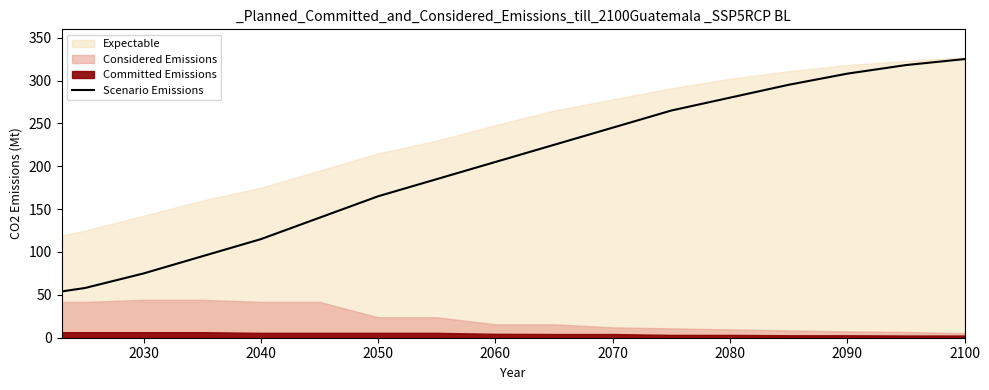

How many data points does each series have?

17